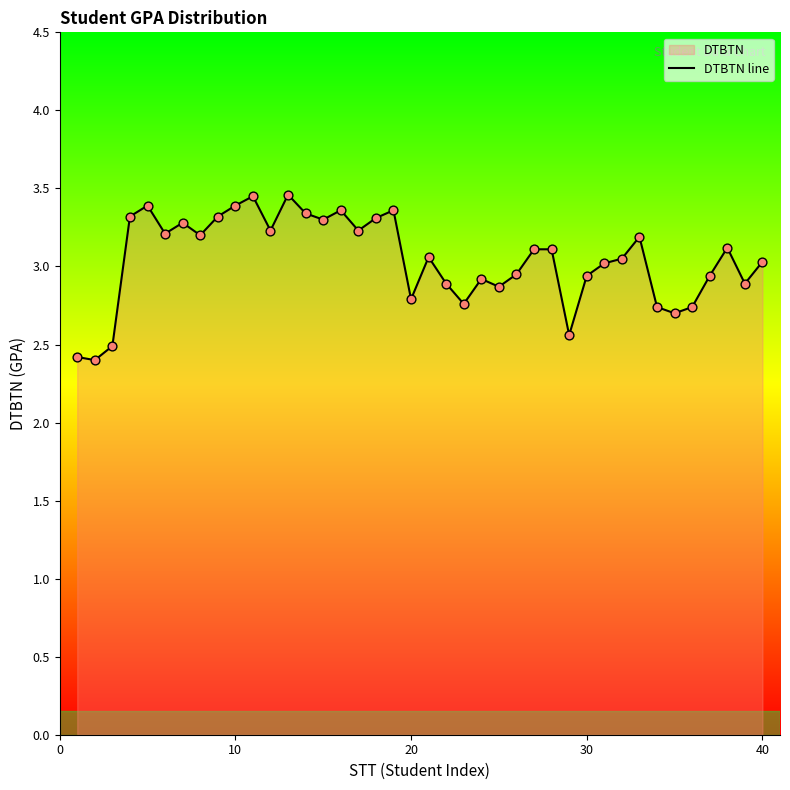

Approximately how many times larger is the value at 10 compared to 30?

1.2